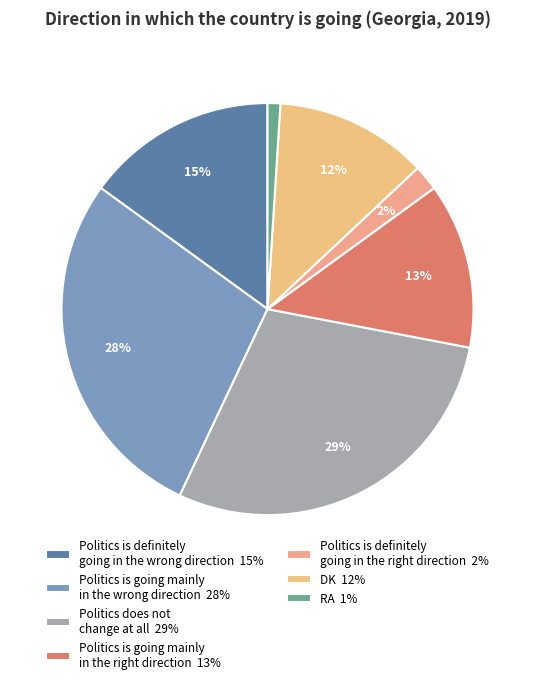

Rank the categories by value from lowest to highest.

RA, Politics is definitely
going in the right direction, DK, Politics is going mainly
in the right direction, Politics is definitely
going in the wrong direction, Politics is going mainly
in the wrong direction, Politics does not
change at all